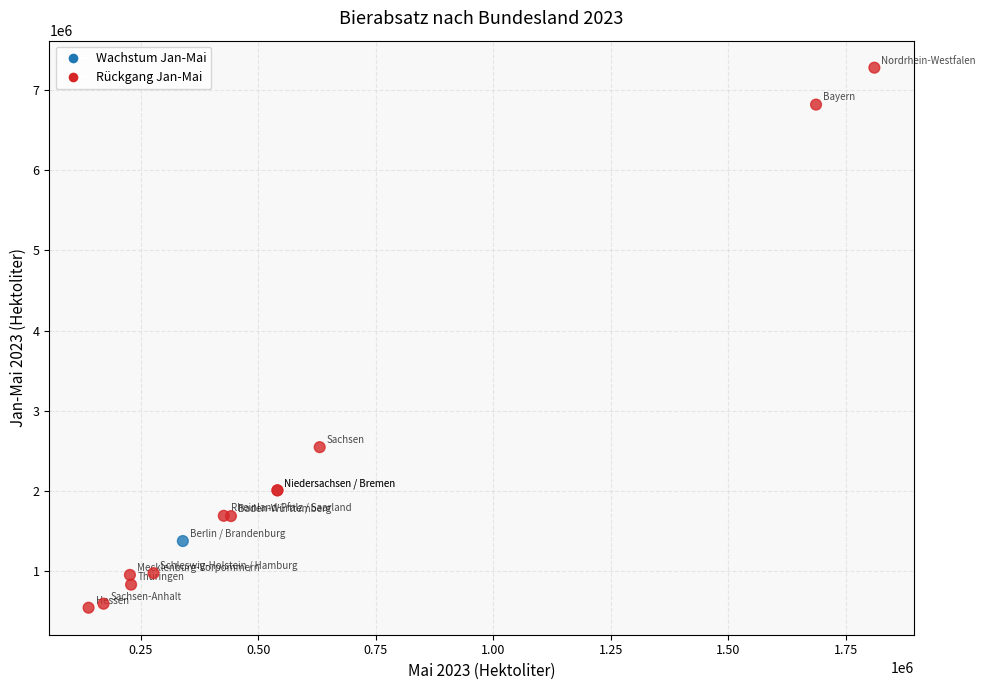

What Y value in the scatter plot is closest to 3912856?

2548584.4